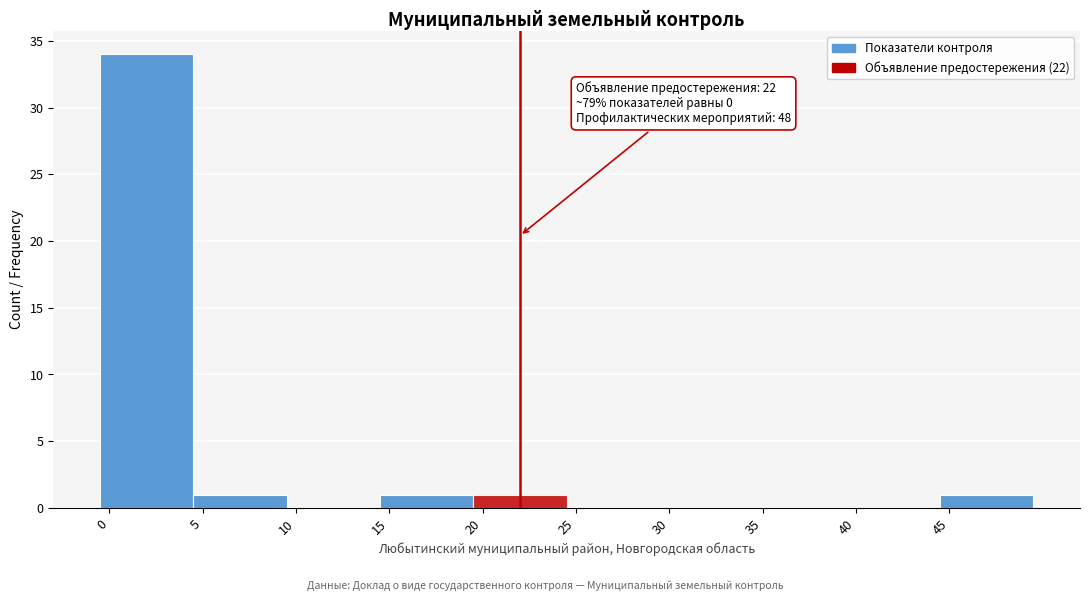

Over which range of the x-axis is the bar tallest?

-0.5 to 4.5